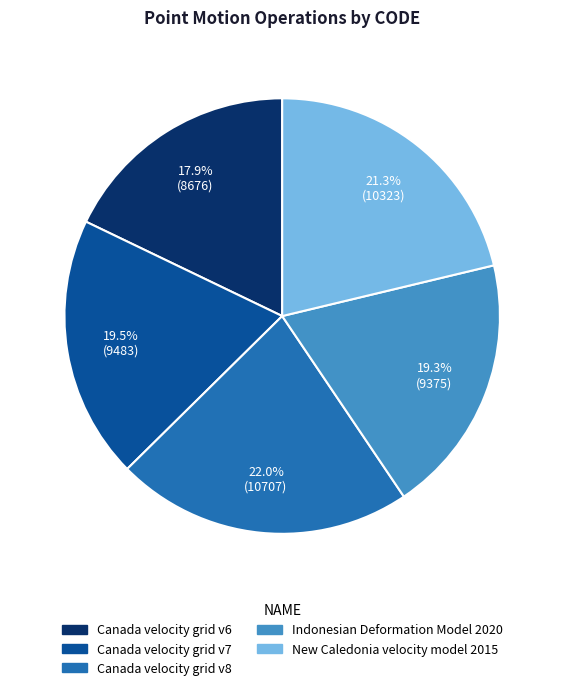

Which category has the biggest portion of the pie?

Canada velocity grid v8